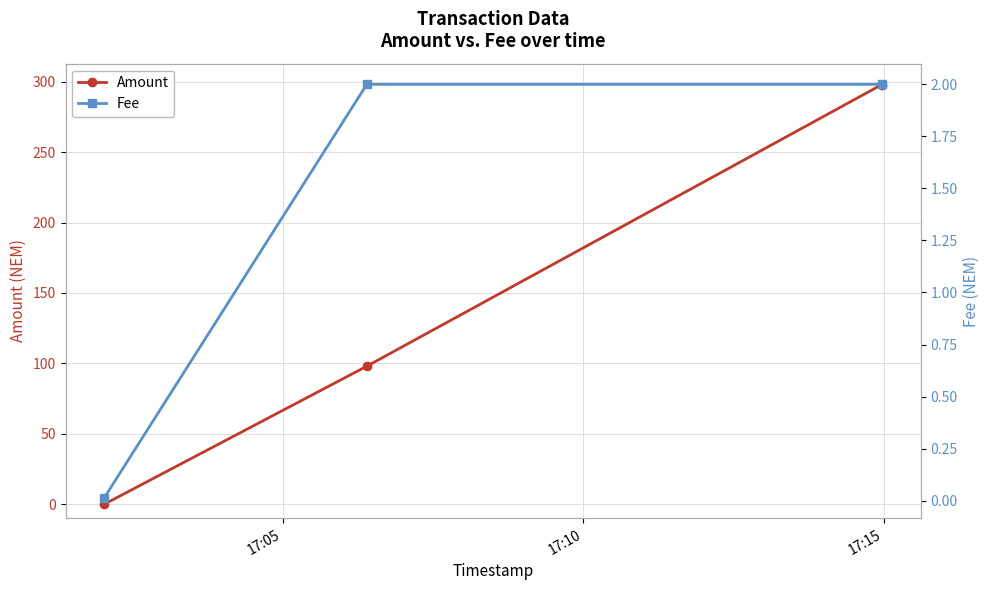

What is the difference between the maximum and minimum values in the Fee series?

2.0